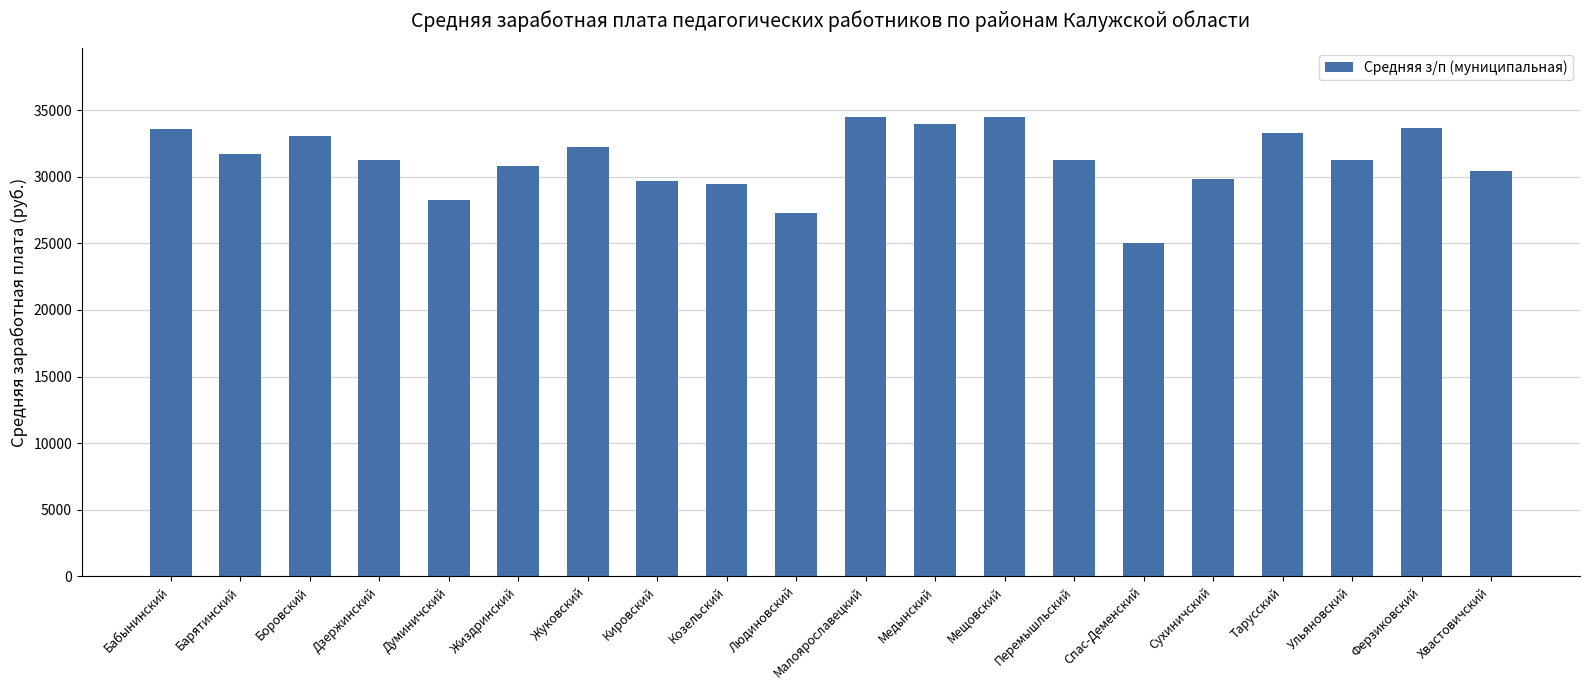

What is the smallest value displayed?

25055.3